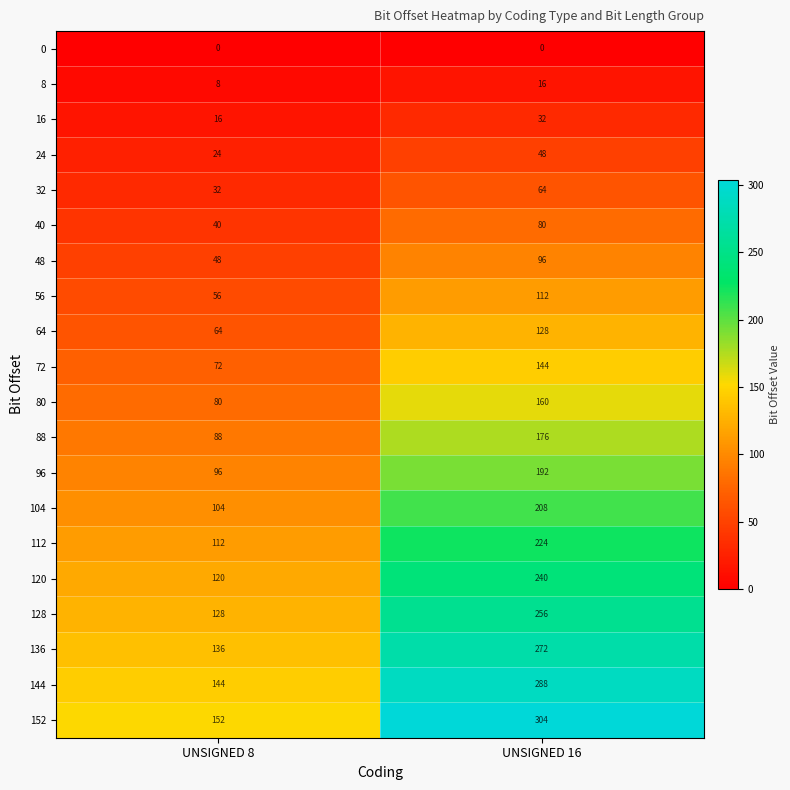

The value of 72 at UNSIGNED 8 is 19. True or false?

False